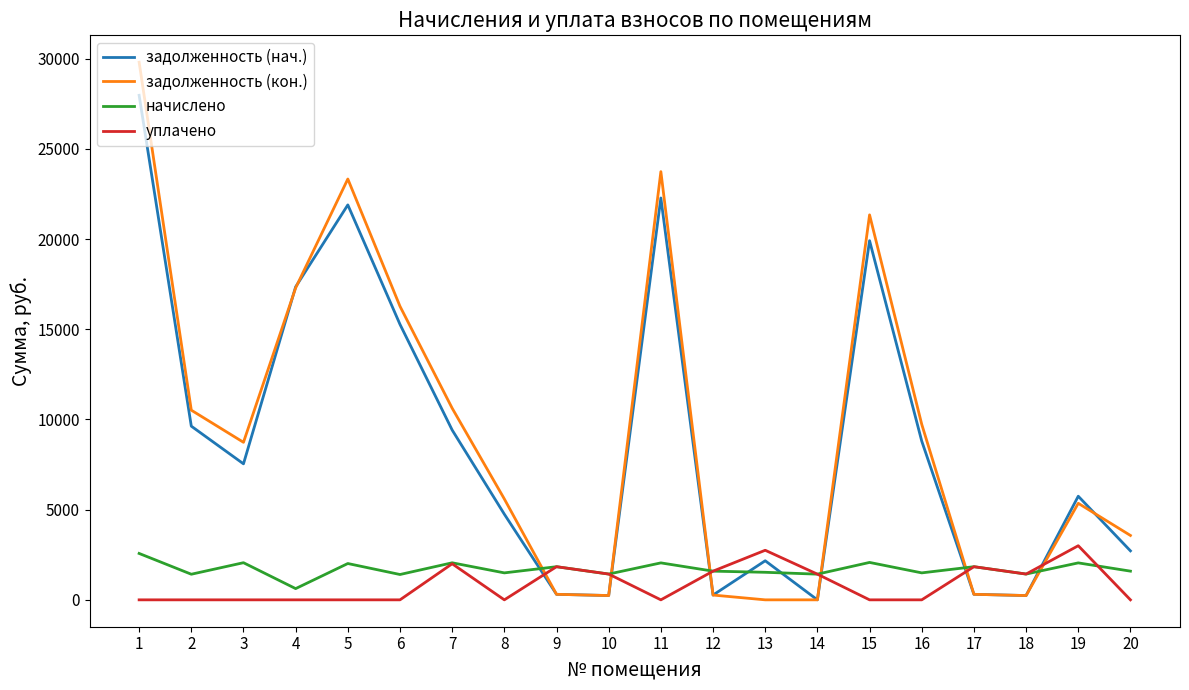

What is the total value across all series at 8?

11835.7